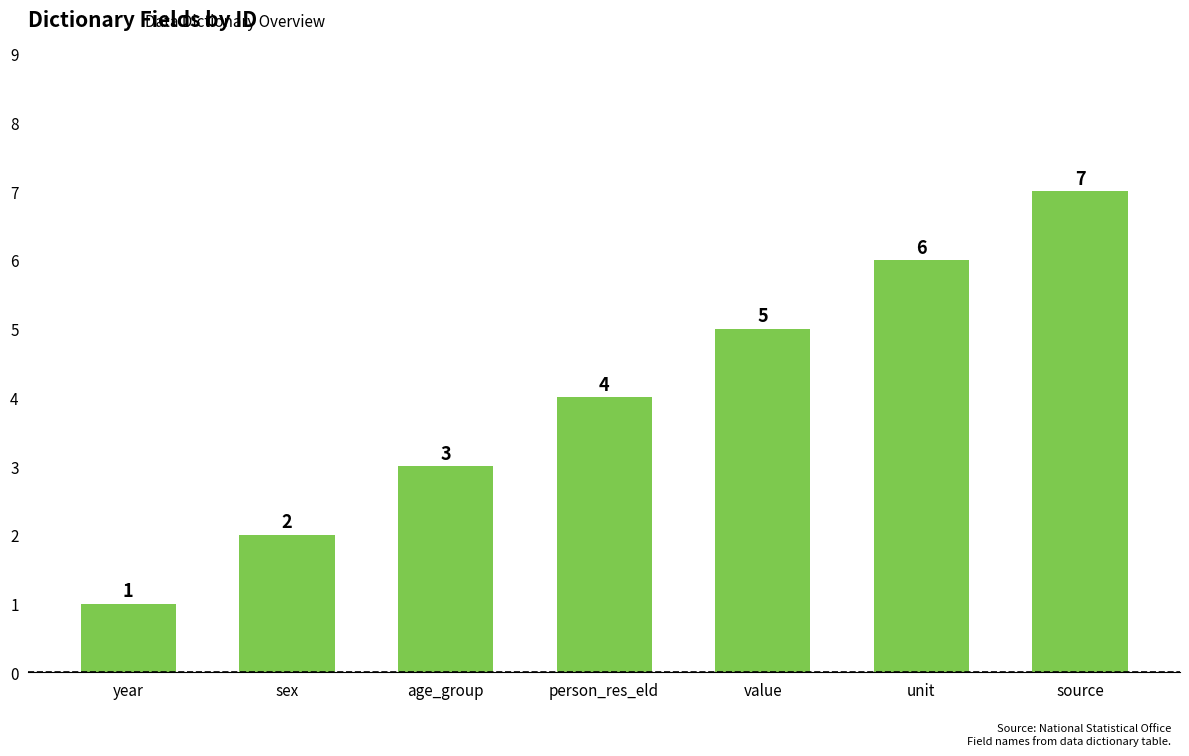

Reading left to right, list all the values displayed in this chart.

1	2	3	4	5	6	7